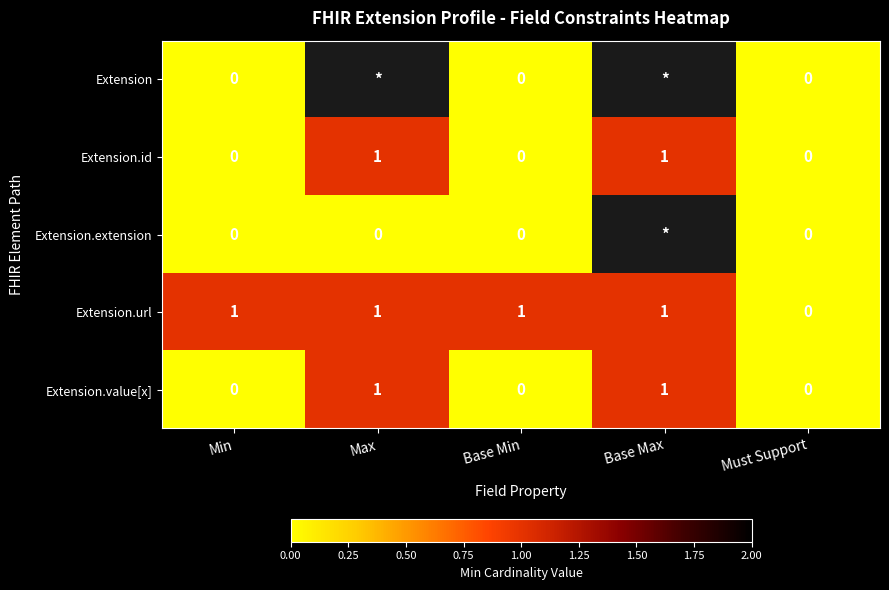

Count the Extension.id values in the range 0 to 1.

5